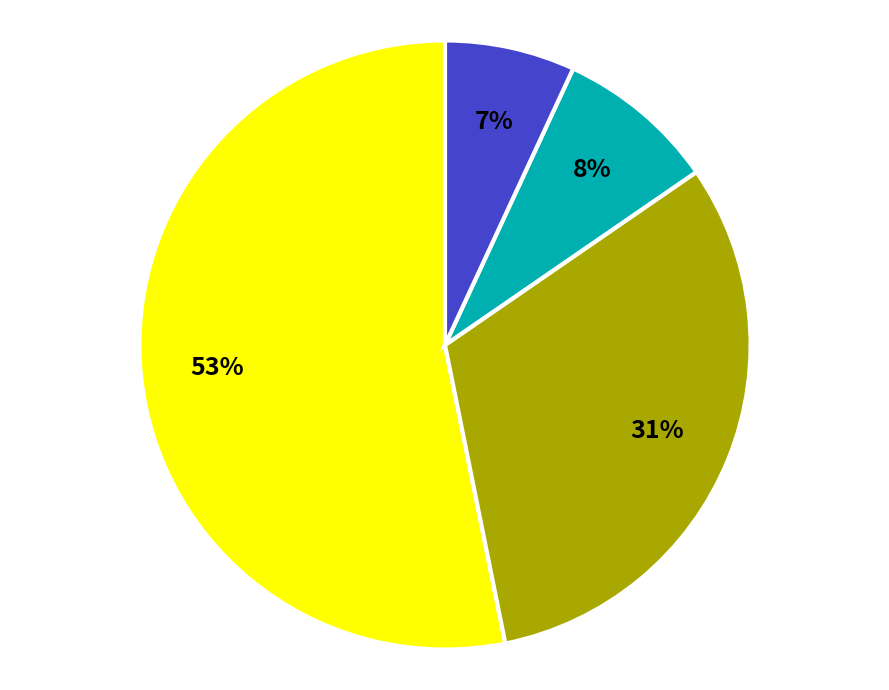

Does any single category account for the majority?

Yes